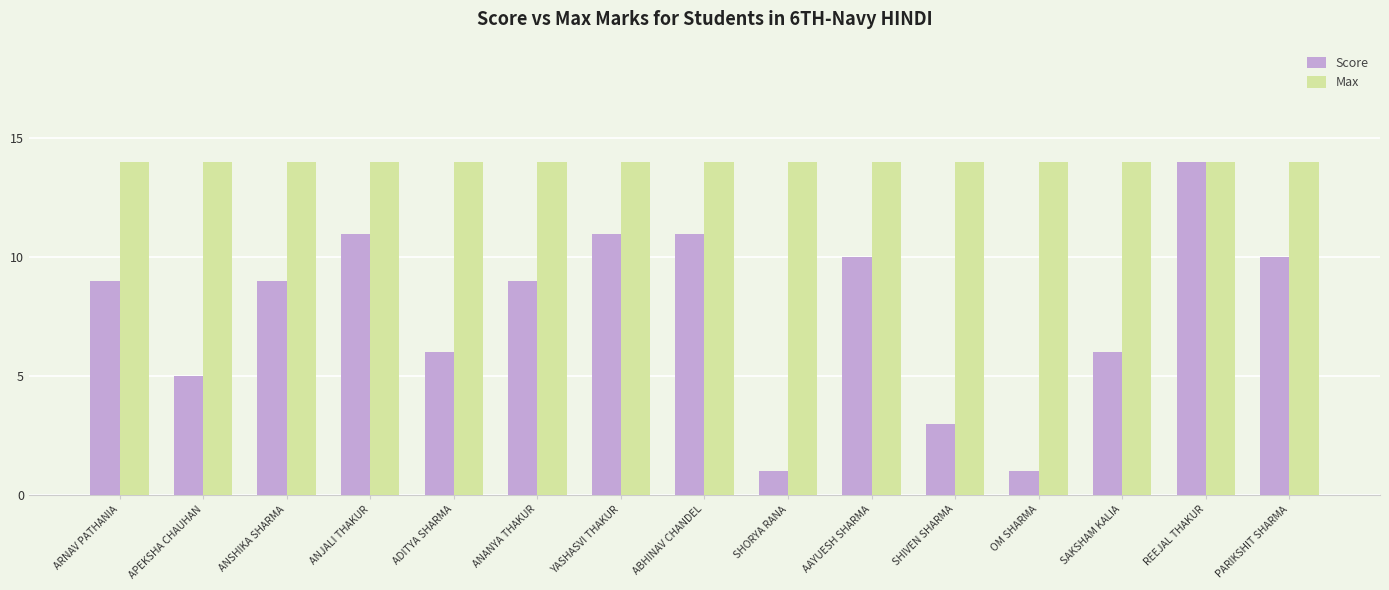

Rank the series by their average value, from lowest to highest.

Score, Max